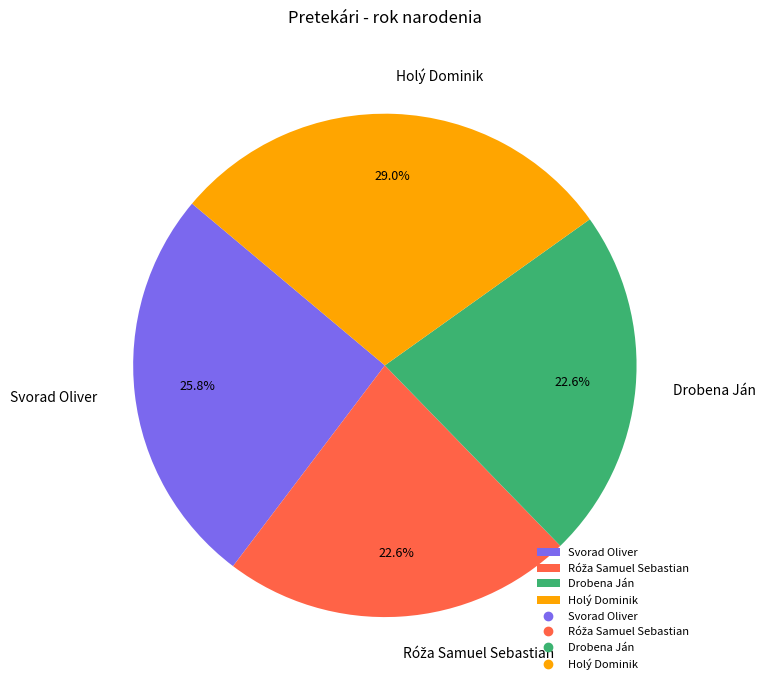

Do Svorad Oliver and Holý Dominik together represent more than half of the pie?

Yes